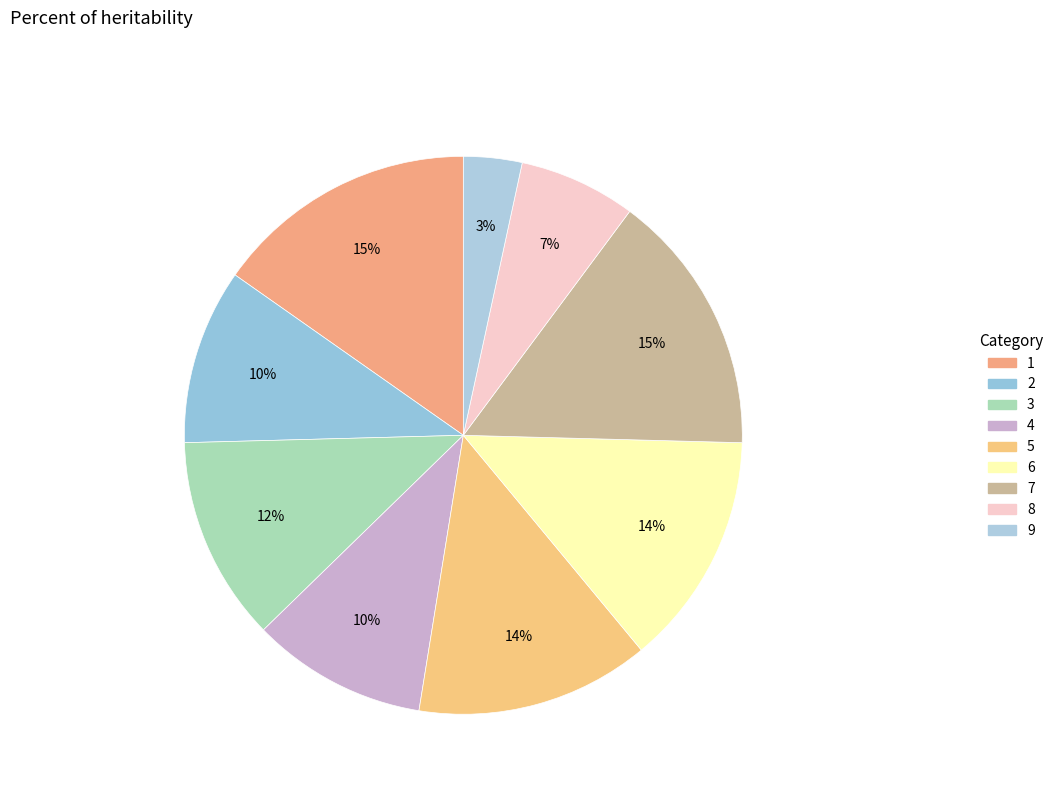

Count the number of slices in the pie.

9